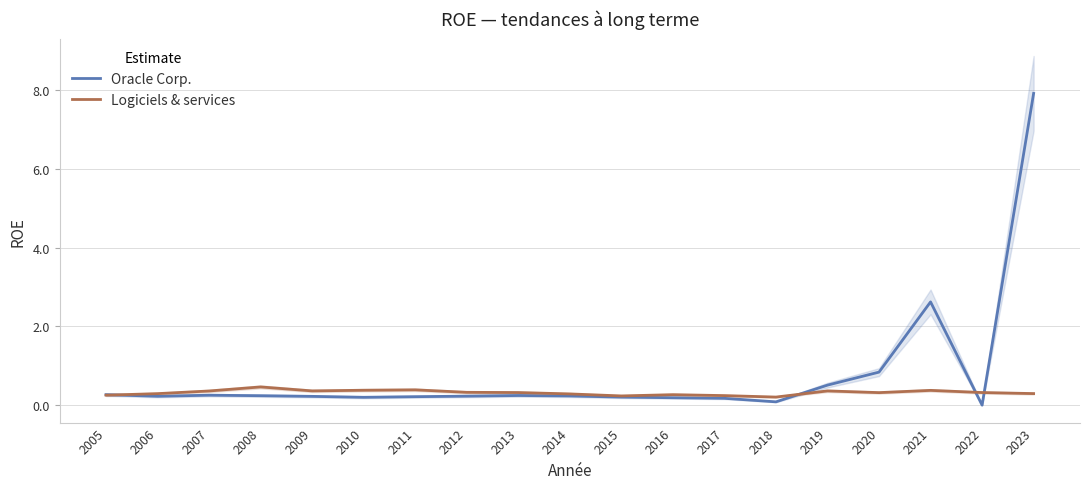

What is the difference between the highest and lowest values at 2017?

0.1